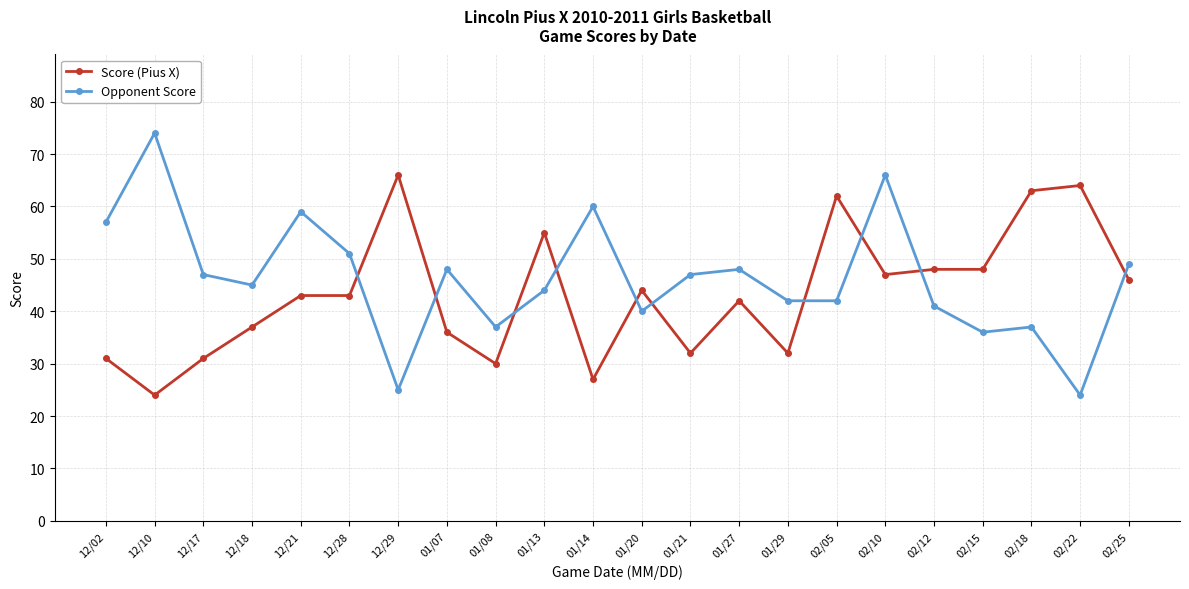

Is it true that Opponent Score equals 51 at 12/28?

True